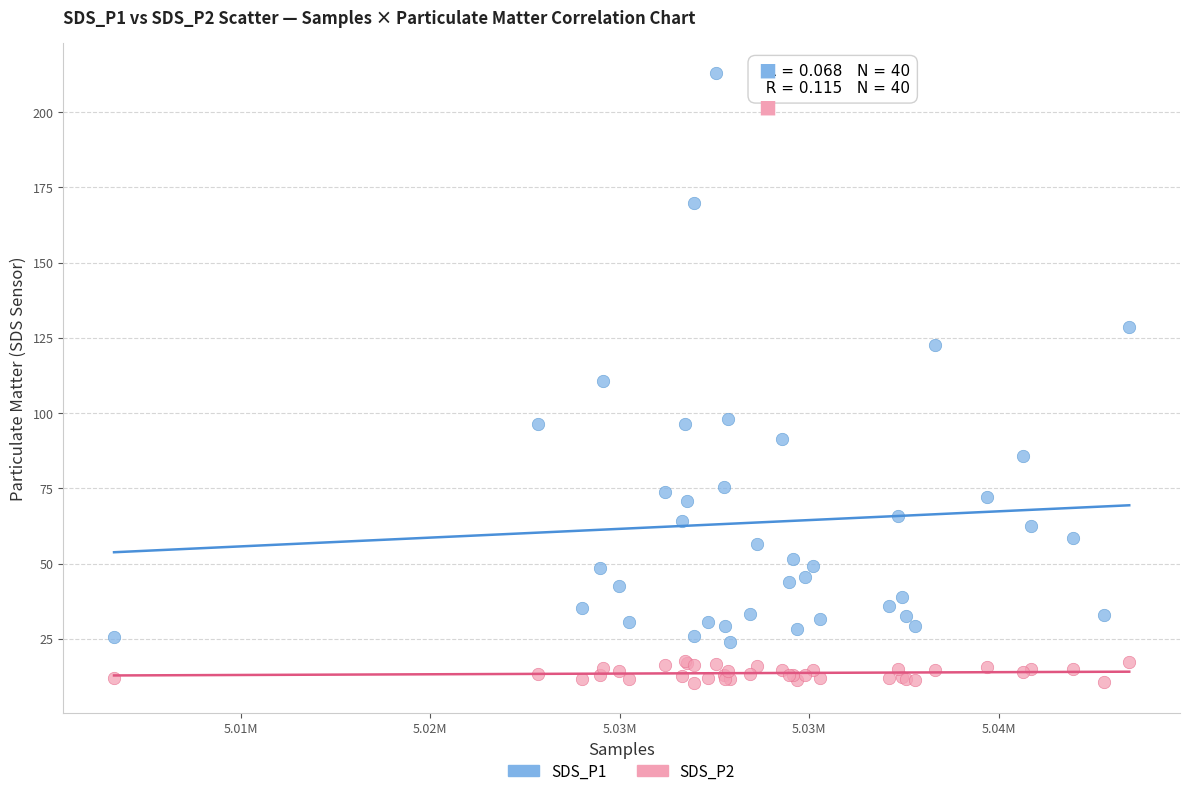

What are all the series names shown in the legend?

SDS_P1, SDS_P2